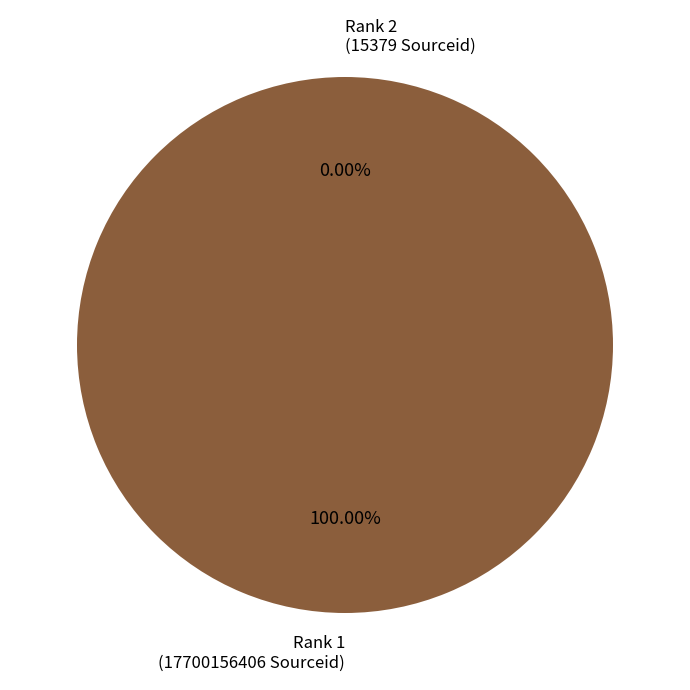

How many segments does this pie chart have?

2